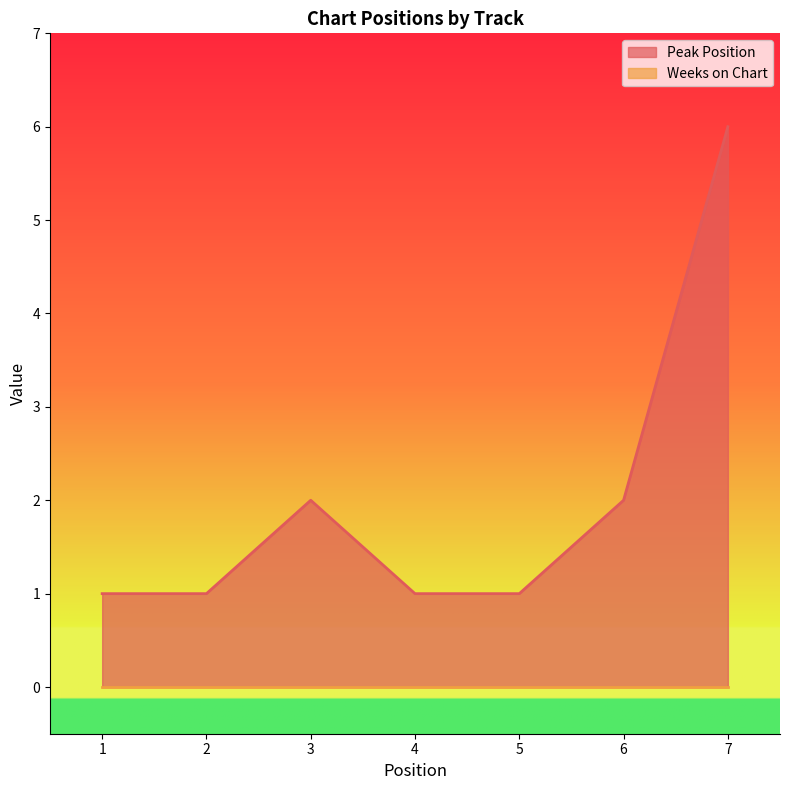

Where is the data nearest to the value 3?

3